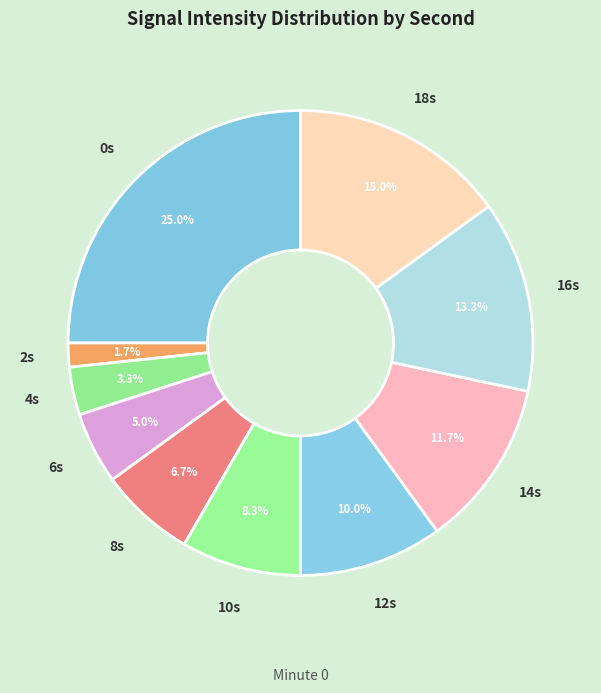

Count the number of slices in the pie.

10